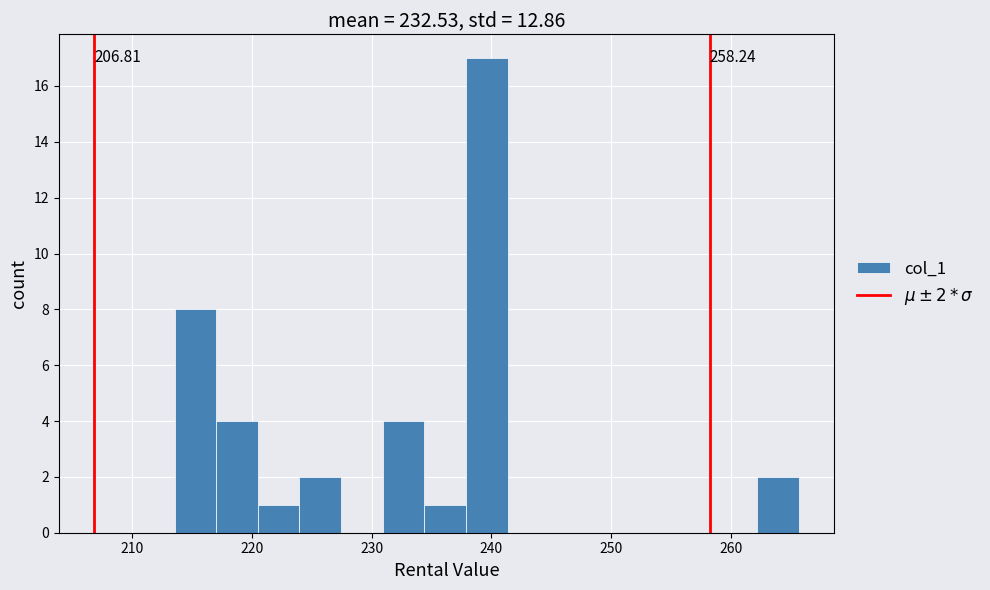

Read against the x-axis, roughly where is the centre of the tallest bar?

240